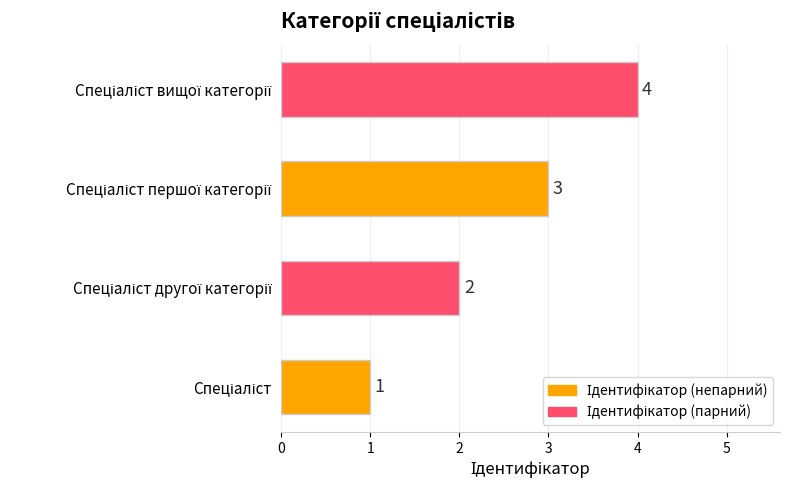

What is the sum of all values?

10